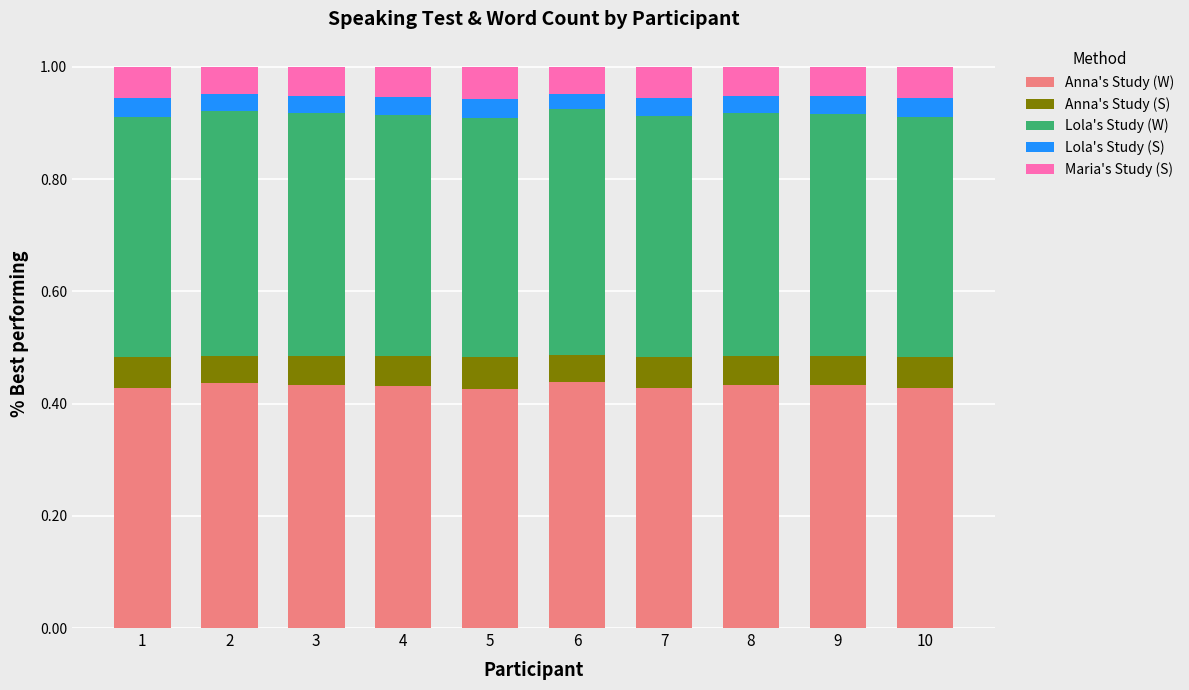

What is the total value across all series at 6?

1.0